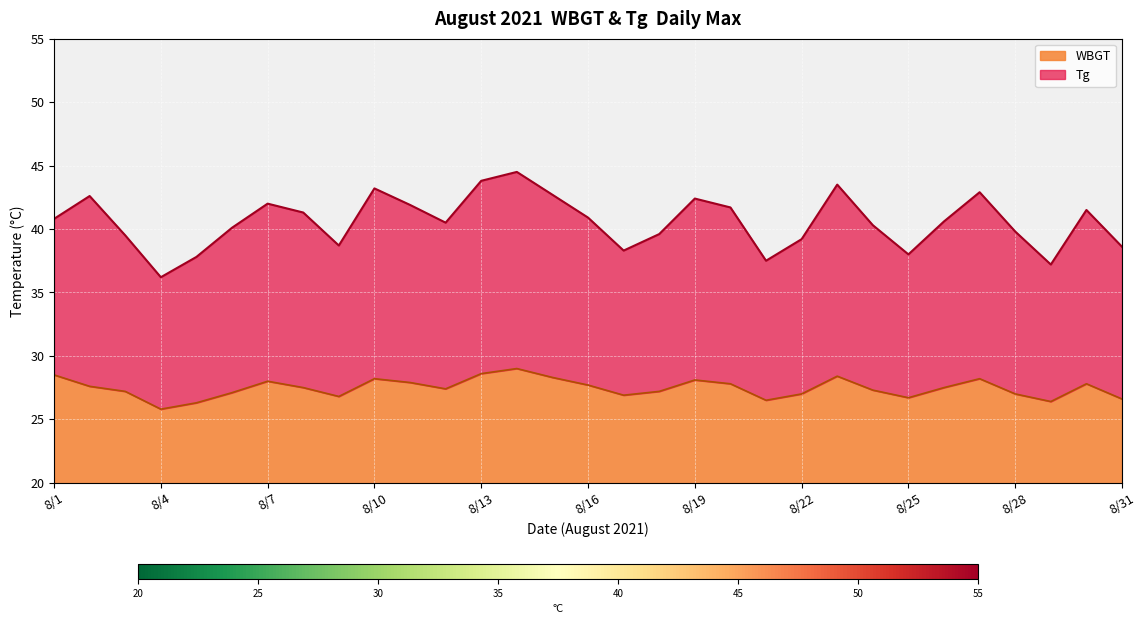

Reading left to right, extract all data points from this chart.

WBGT: 28.5	27.6	27.2	25.8	26.3	27.1	28.0	27.5	26.8	28.2	27.9	27.4	28.6	29.0	28.3	27.7	26.9	27.2	28.1	27.8	26.5	27.0	28.4	27.3	26.7	27.5	28.2	27.0	26.4	27.8	26.6
Tg: 40.8	42.6	39.5	36.2	37.8	40.1	42.0	41.3	38.7	43.2	41.9	40.5	43.8	44.5	42.7	40.9	38.3	39.6	42.4	41.7	37.5	39.2	43.5	40.3	38.0	40.6	42.9	39.8	37.2	41.5	38.6